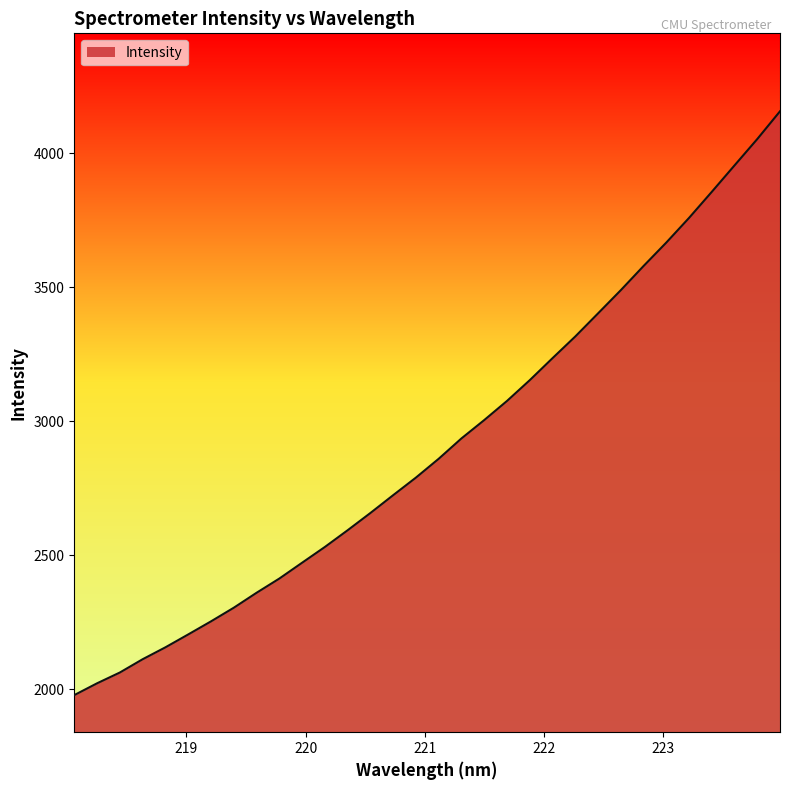

What is the difference between the maximum and minimum values?

2179.4